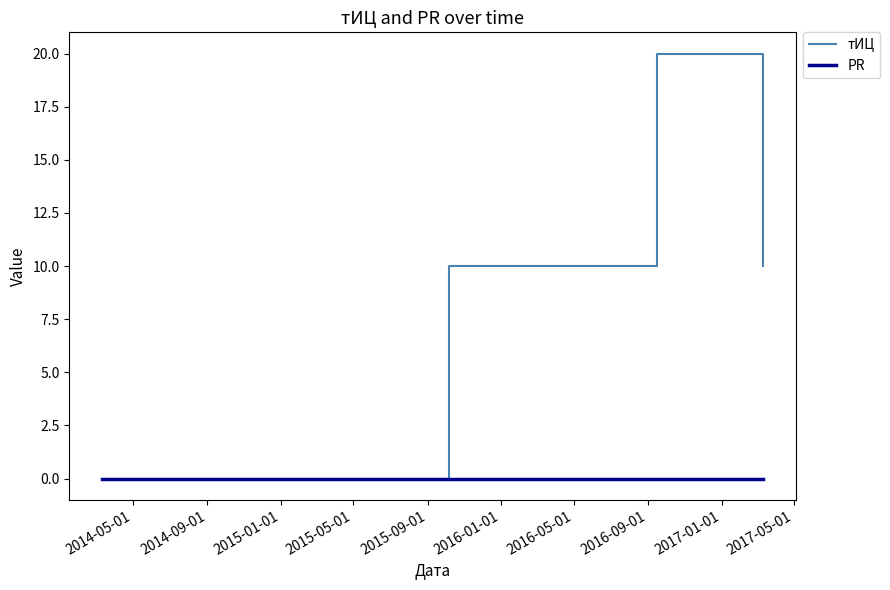

List the series in order of their peak value, lowest first.

PR, тИЦ